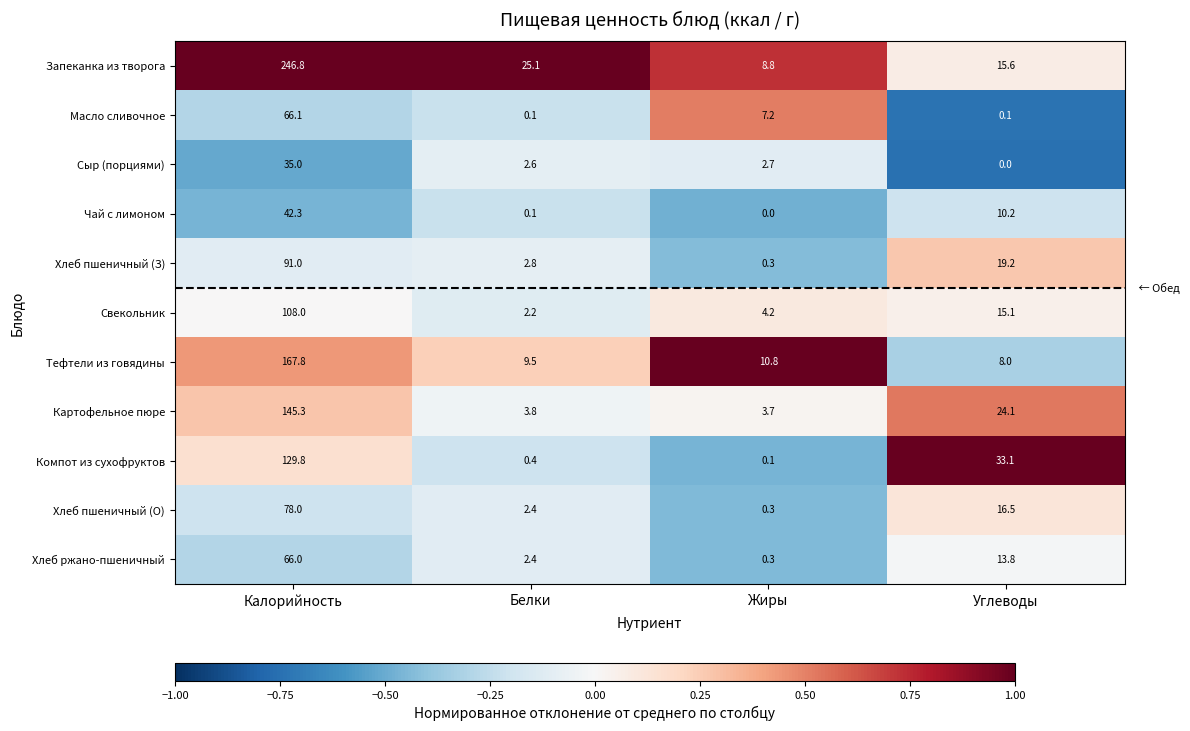

At which category is the sum across all series the highest?

Калорийность